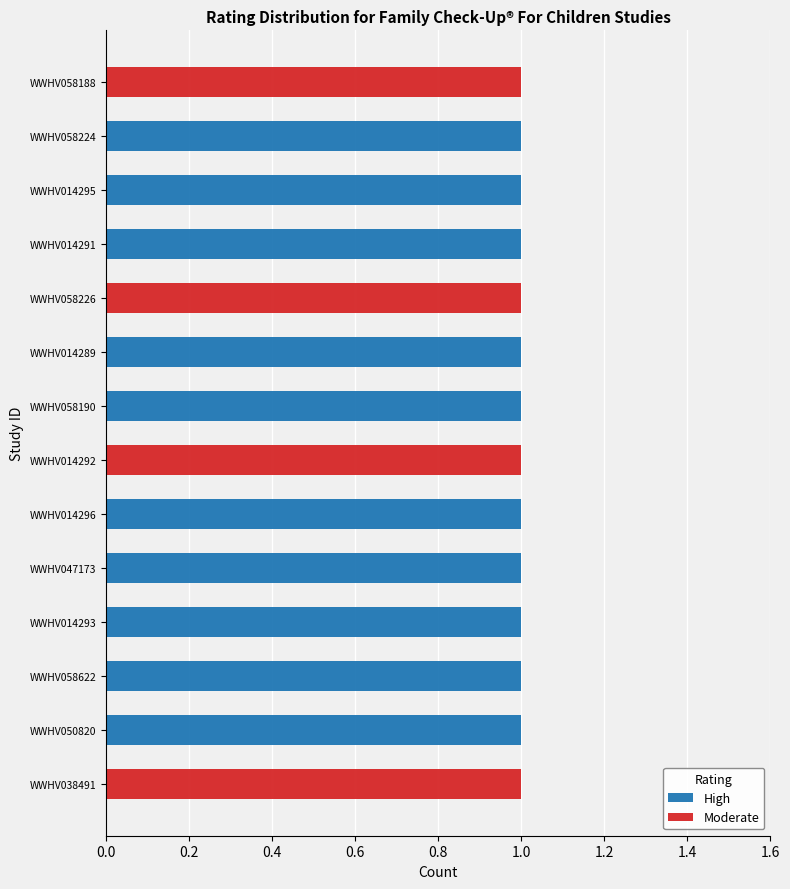

True or false: High has a value of 1 at WWHV058190.

True